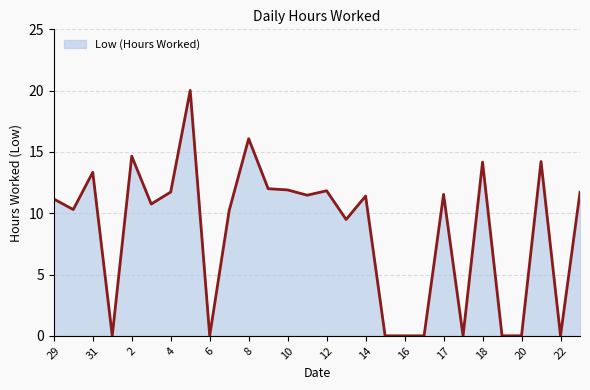

What is the difference between the maximum and minimum values?

20.0